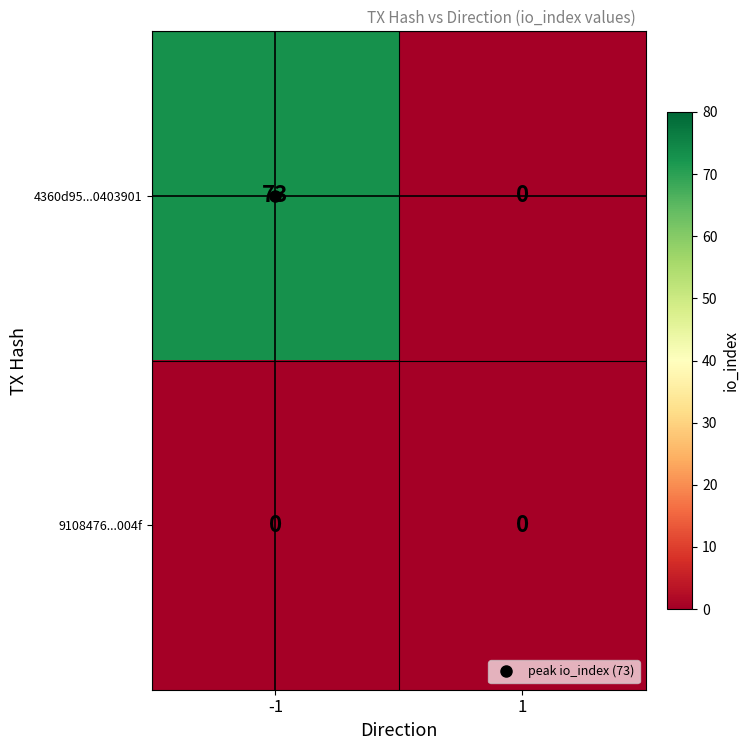

What is the maximum value shown in the chart?

73